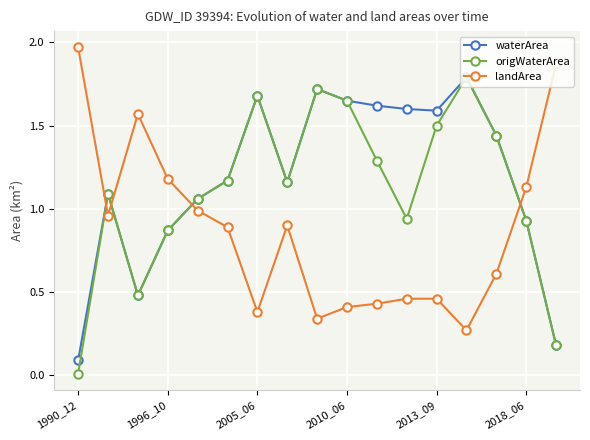

In origWaterArea, how many points are higher than both neighbors (excluding endpoints)?

4